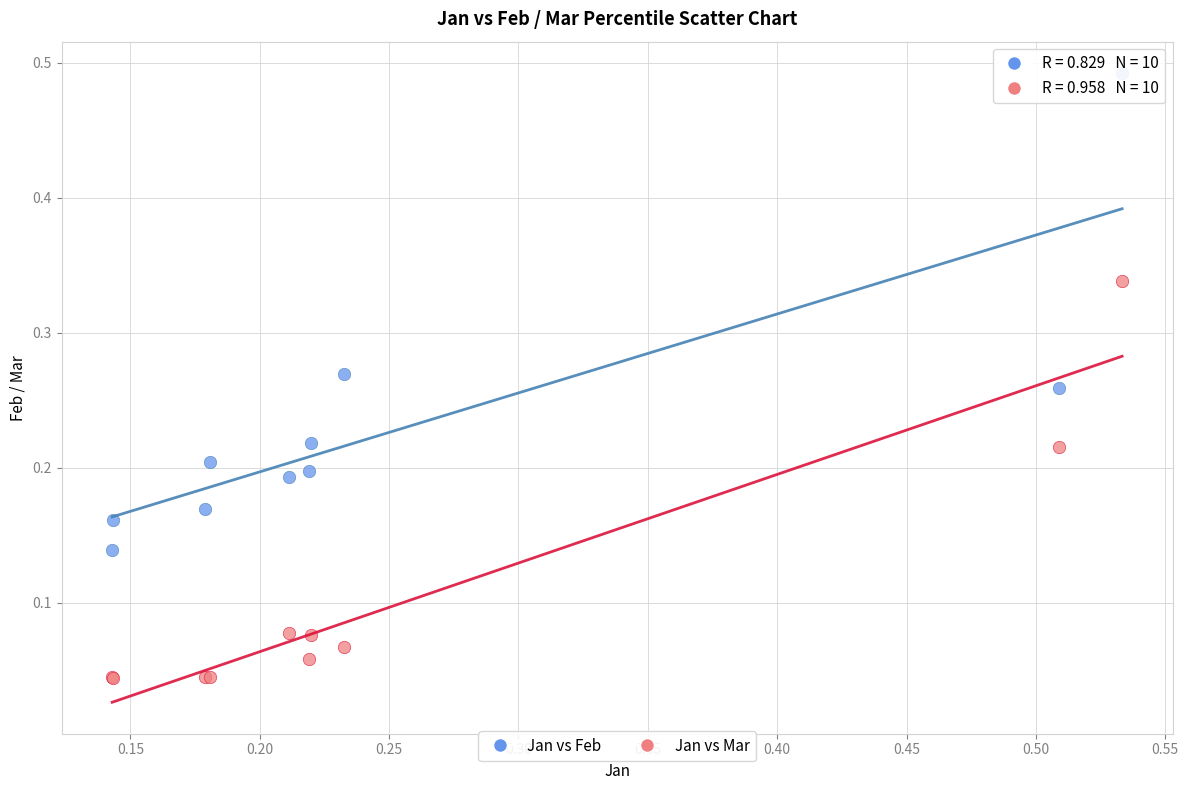

Which series contains the lowest Y value?

Jan vs Mar